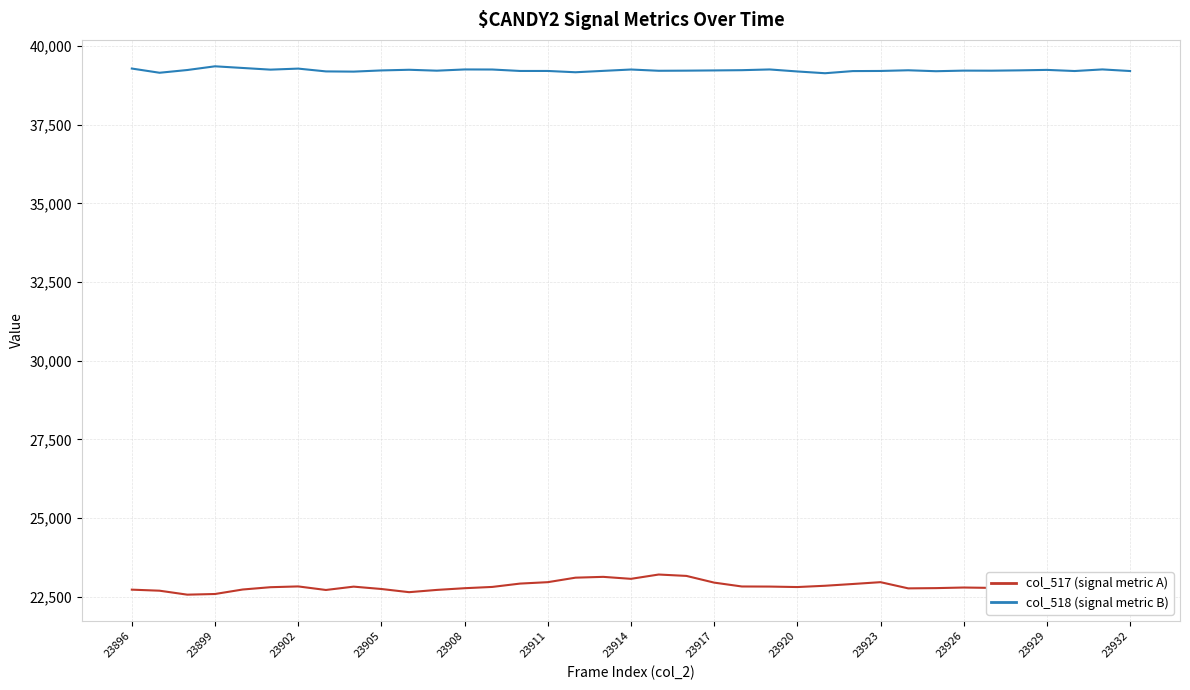

List the series in order of their peak value, lowest first.

col_517 (signal metric A), col_518 (signal metric B)